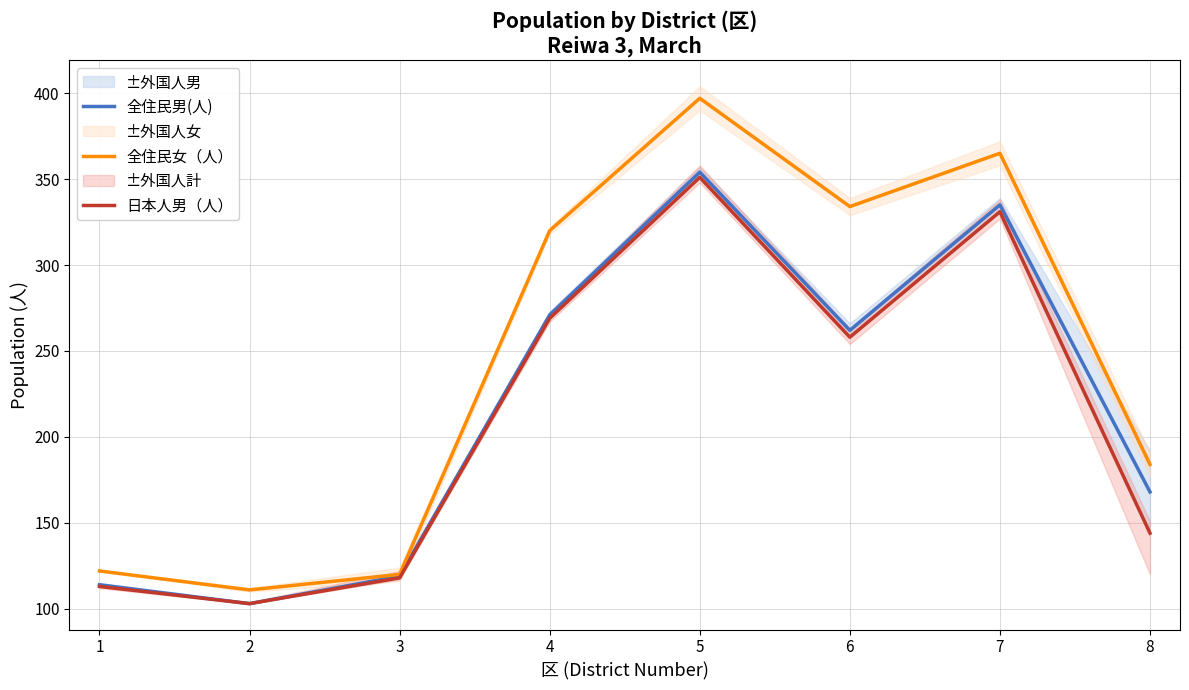

What is the smallest value displayed?

103